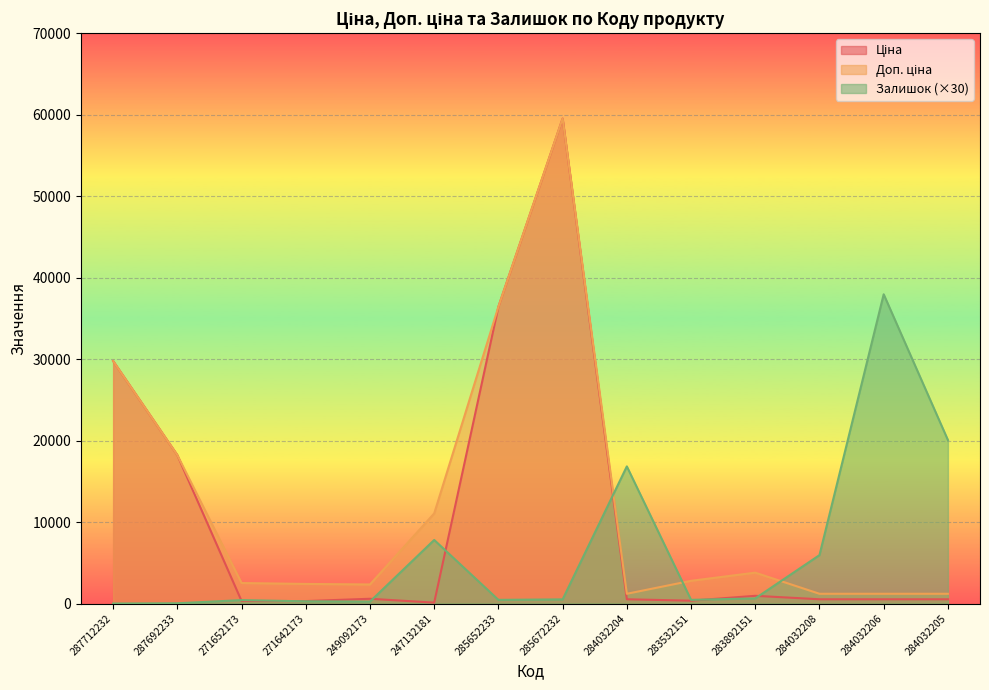

Reading right to left, transcribe all the data shown in this chart.

Ціна: 522.2	522.2	522.2	947.6	348.6	522.2	59523.0	36424.0	110.5	584.9	300.6	314.7	18212.0	29761.5
Доп. ціна: 1197.0	1197.0	1197.0	3790.3	2789.2	1197.0	59523.0	36424.0	11055.0	2339.7	2405.2	2517.5	18212.0	29761.5
Залишок: 20070.0	37950.0	5940.0	630.0	450.0	16830.0	510.0	450.0	7800.0	240.0	270.0	420.0	30.0	0.0